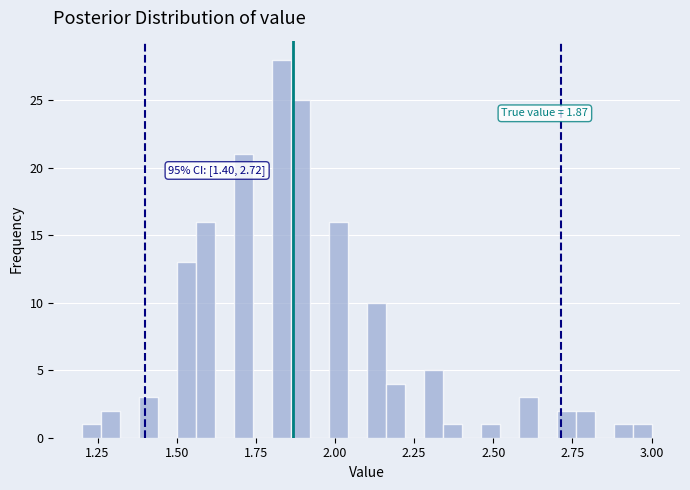

Around what value on the x-axis is the tallest bar? Give the approximate position of its centre, as read against the axis.

1.85